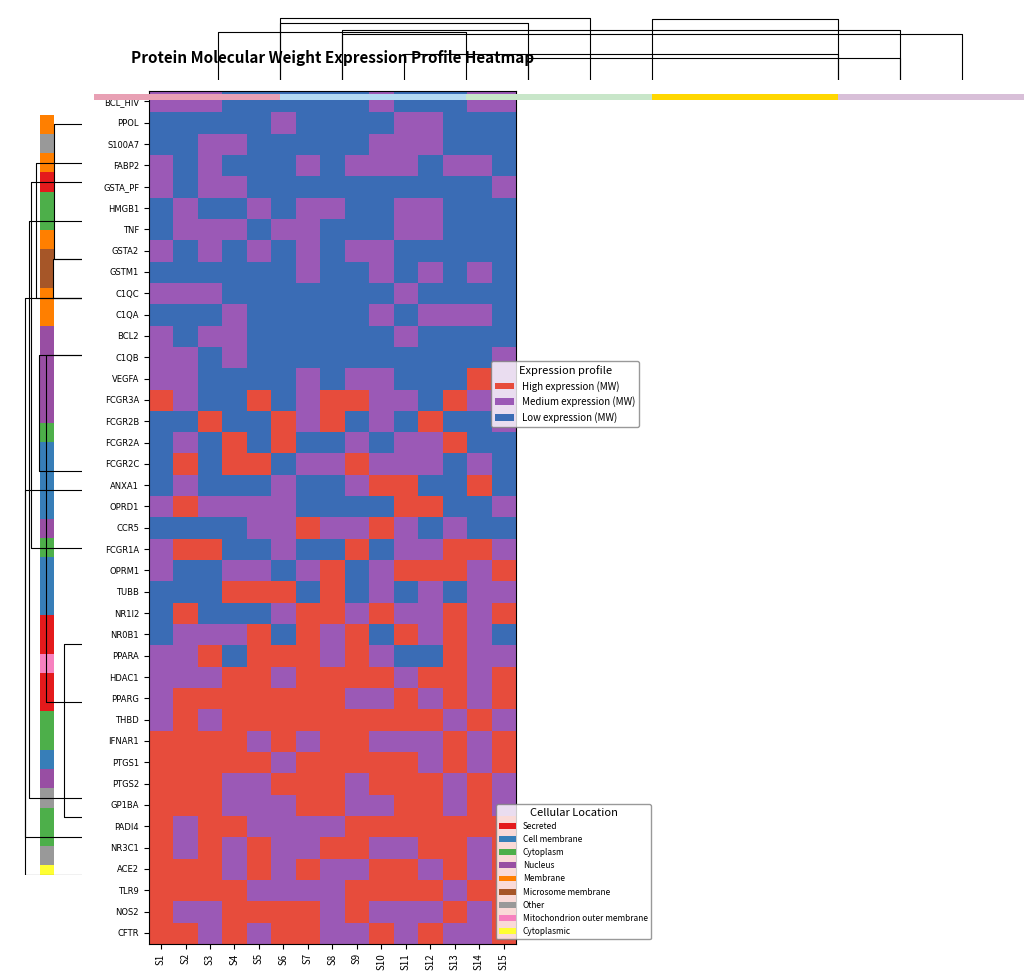

At how many categories does at least one series exceed 0?

15